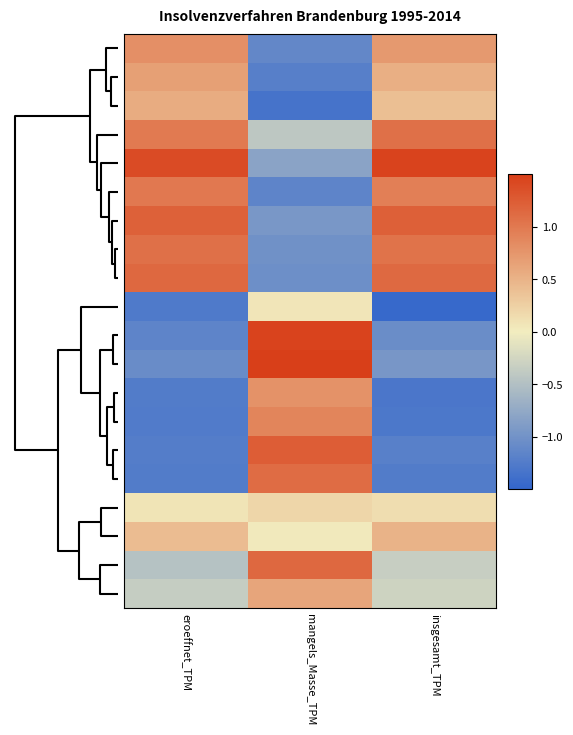

Which label corresponds to the smallest value in the chart?

insgesamt_TPM